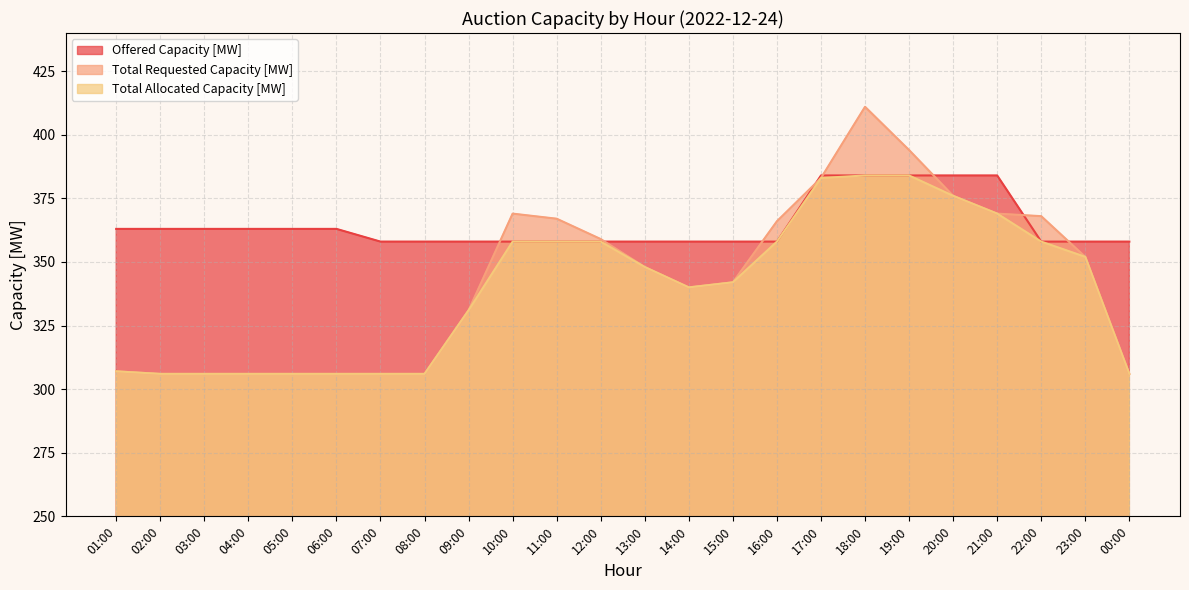

What is the sum of all Total Requested Capacity [MW] values?

8230